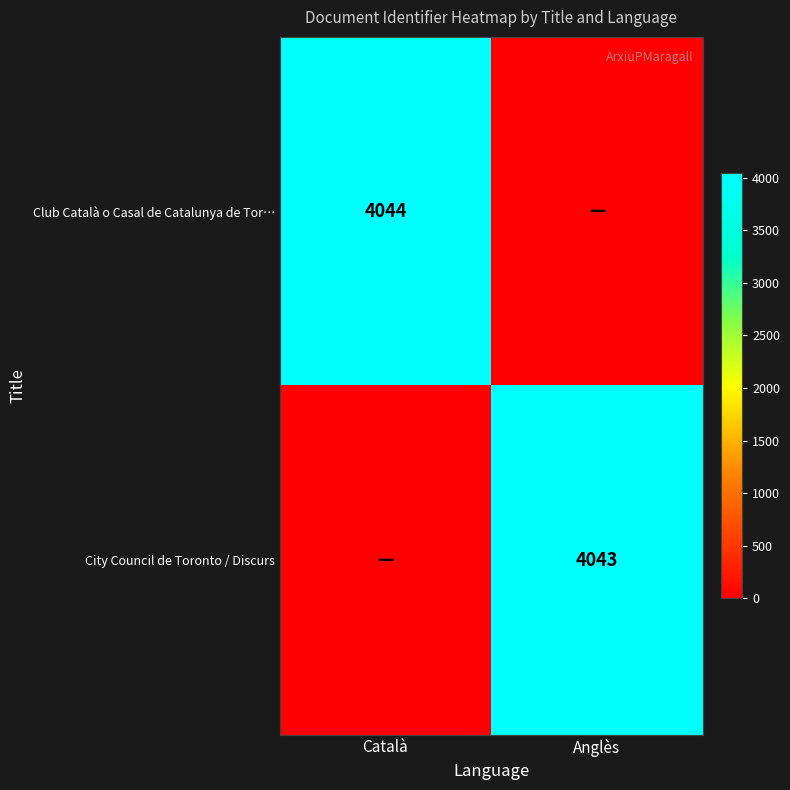

The Club Català o Casal de Catalunya de Tor… series shows 4044 at Català. True or false?

True